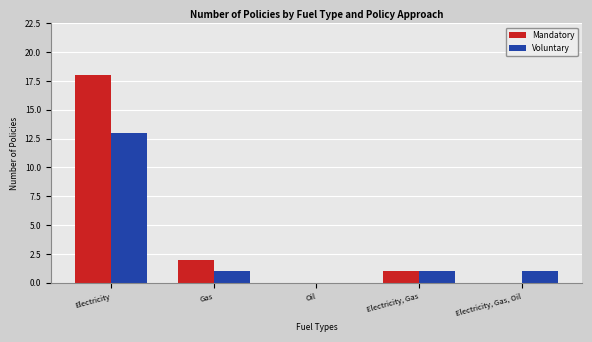

What is the sum of the Mandatory values at Electricity and Gas?

20